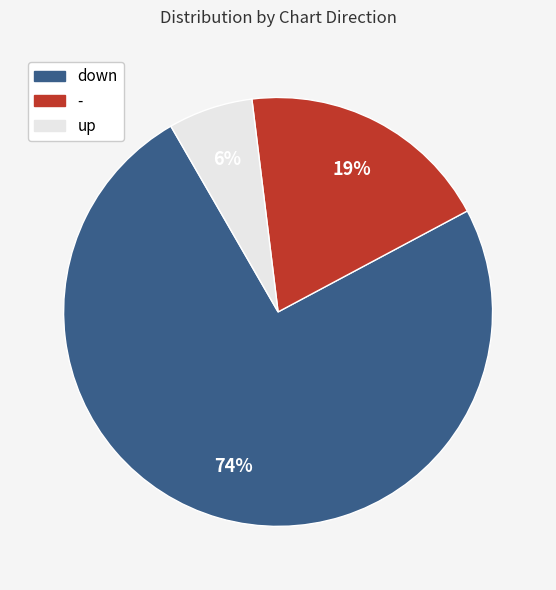

Which slice is the smallest?

up